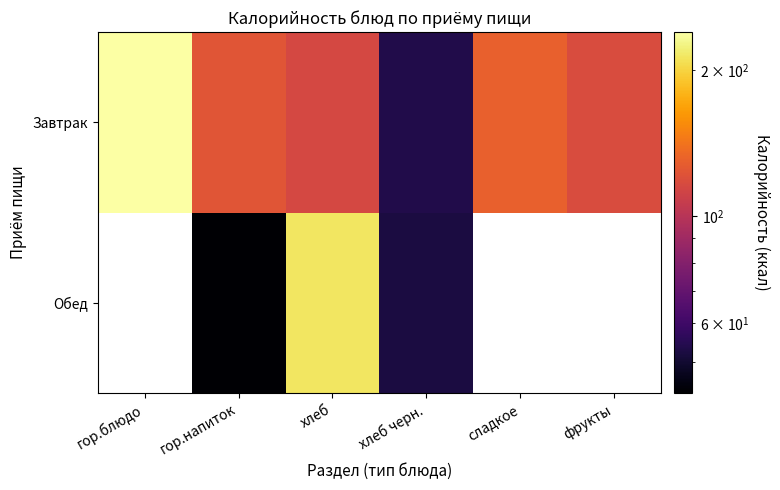

The value of Завтрак at фрукты is 184.1. True or false?

False